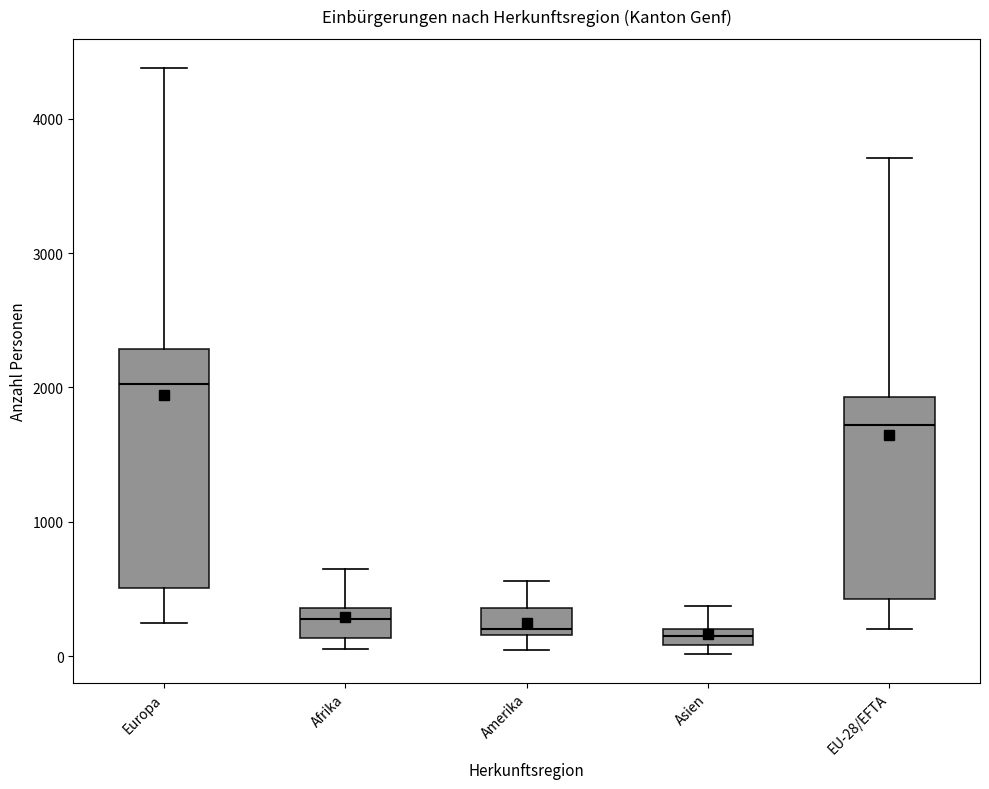

Comparing the boxes themselves (not the whiskers), which one is the tallest?

Europa